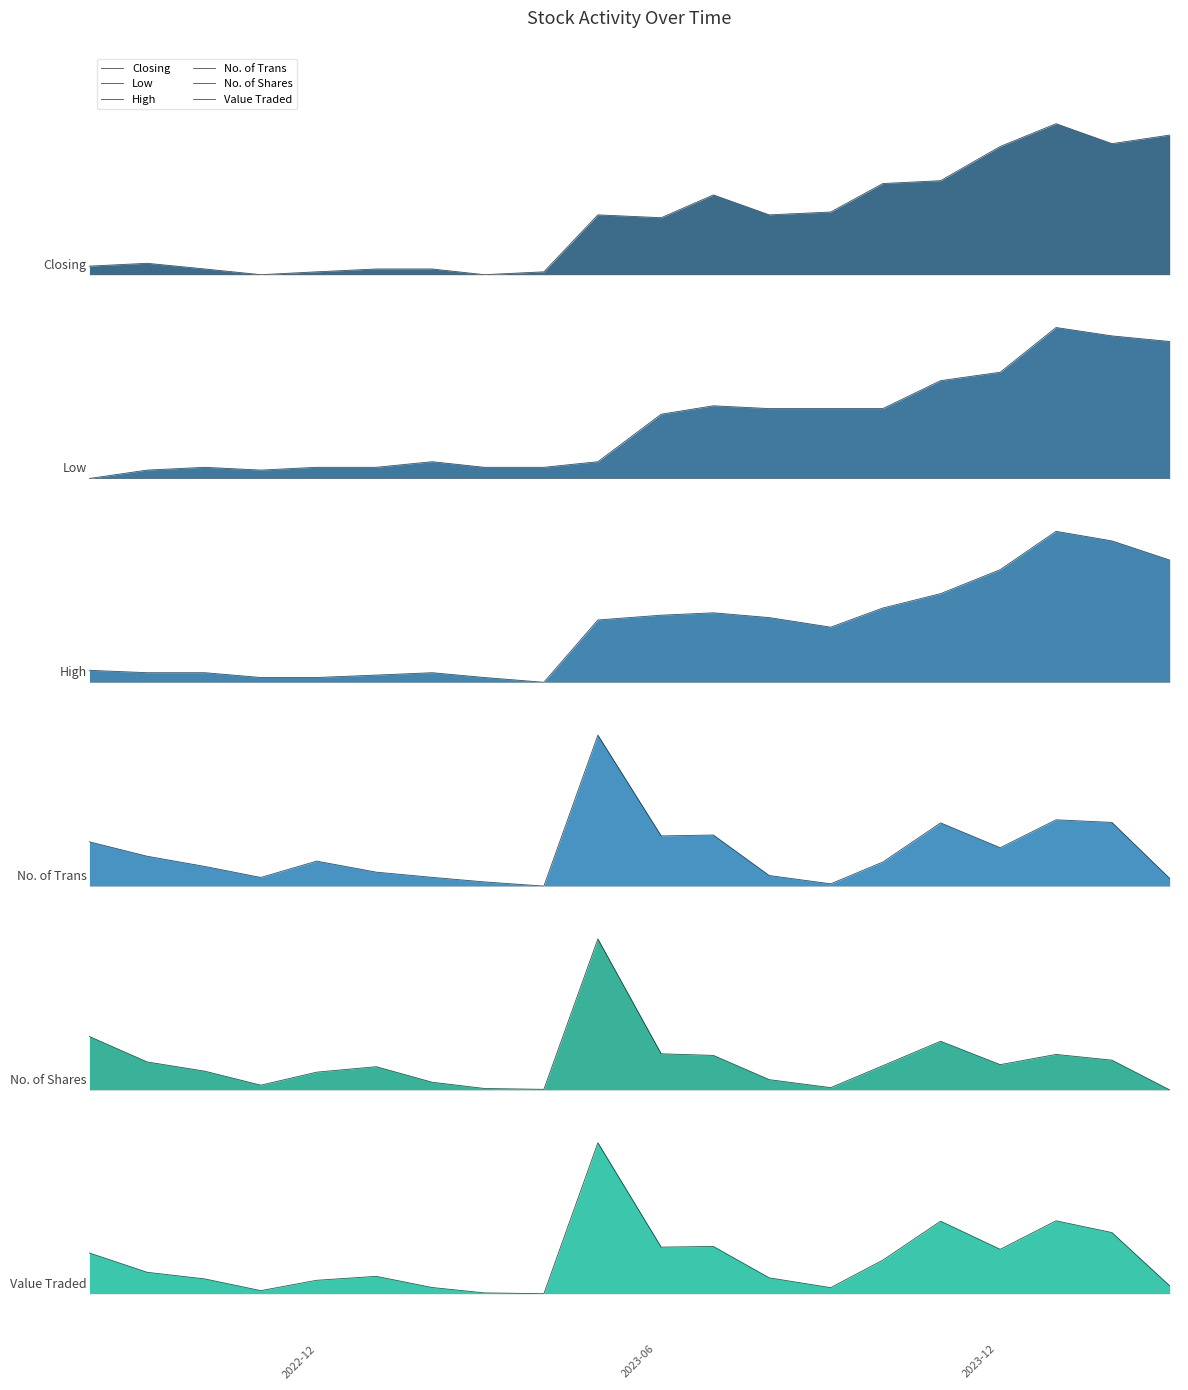

Rank the series by their maximum value, from highest to lowest.

Closing, Low, High, No. of Trans, No. of Shares, Value Traded